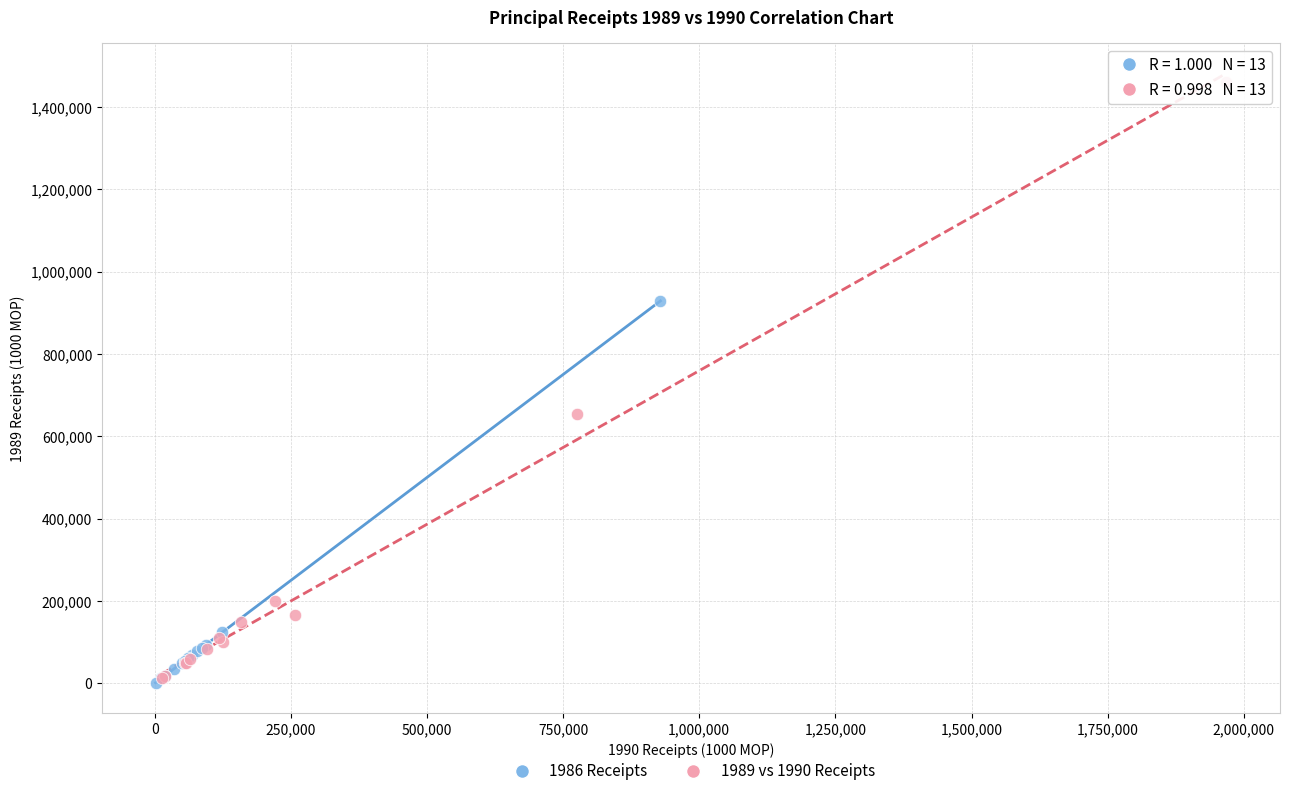

Which series contains the highest Y value?

1989 vs 1990 Receipts